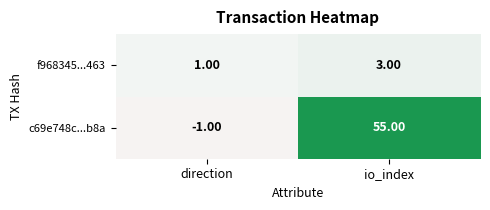

Which series has the largest total across all categories?

c69e748c...b8a